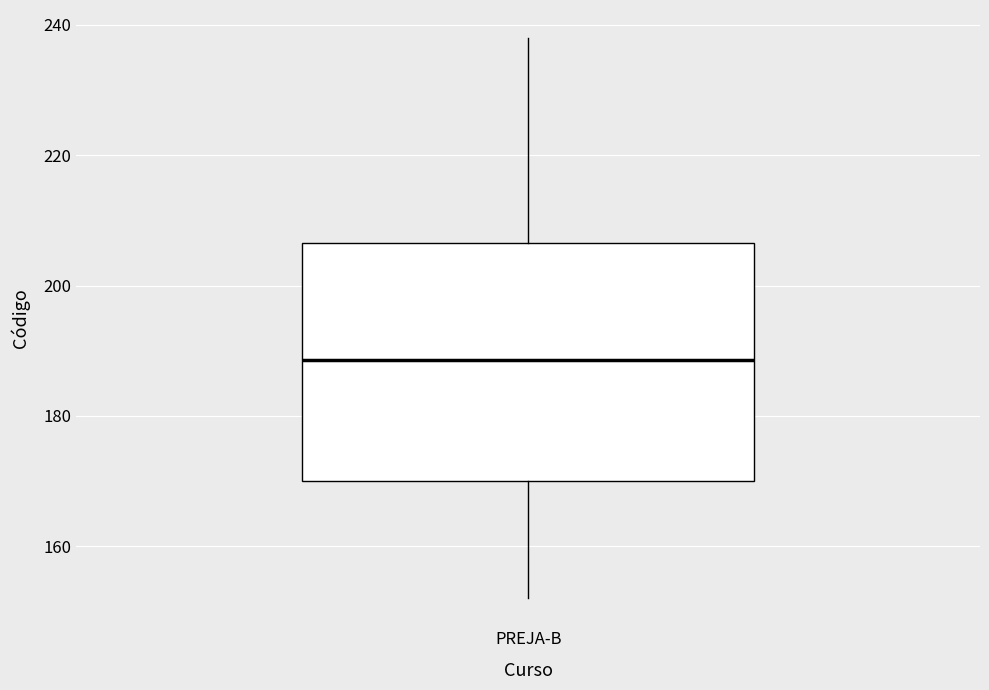

Read this box plot against the y-axis: the position of the median line, the range covered by the box, and the ends of both whiskers. The values are not printed on the chart, so give them approximately, as read against the axis.

median 188, box 170 to 206, whiskers 152 to 238